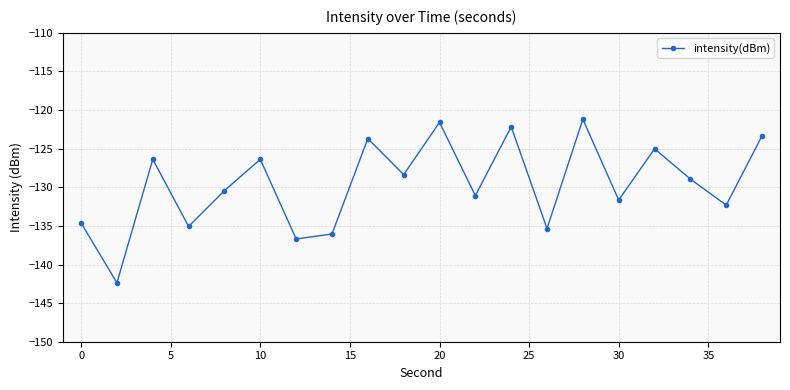

Reading left to right, list all the values displayed in this chart.

-134.6	-142.4	-126.4	-135.1	-130.4	-126.4	-136.7	-136.0	-123.7	-128.4	-121.6	-131.1	-122.2	-135.3	-121.2	-131.7	-125.0	-128.9	-132.3	-123.3